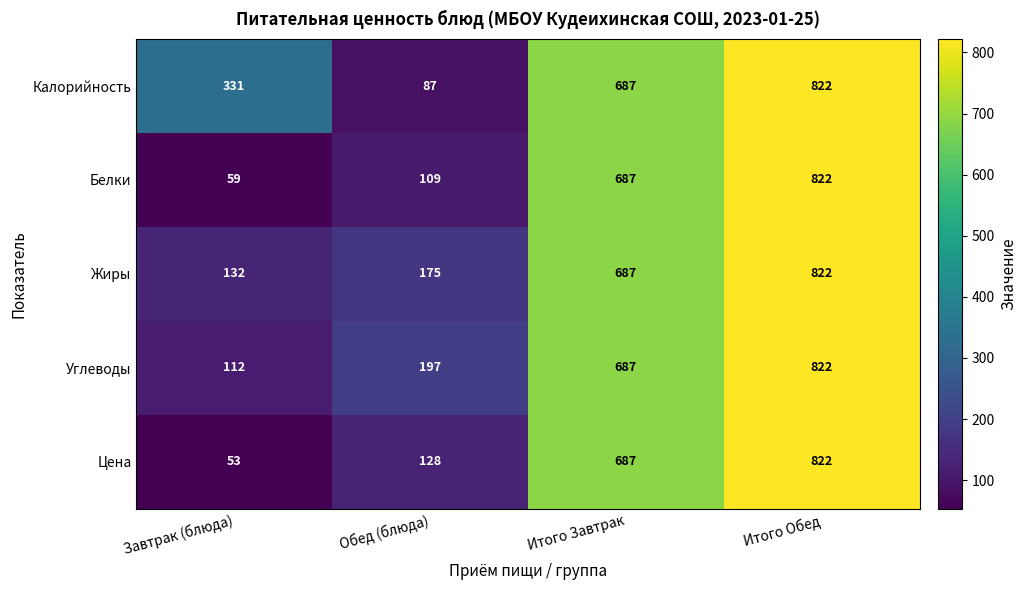

Which series changed the most between Обед (блюда) and Итого Завтрак?

Калорийность